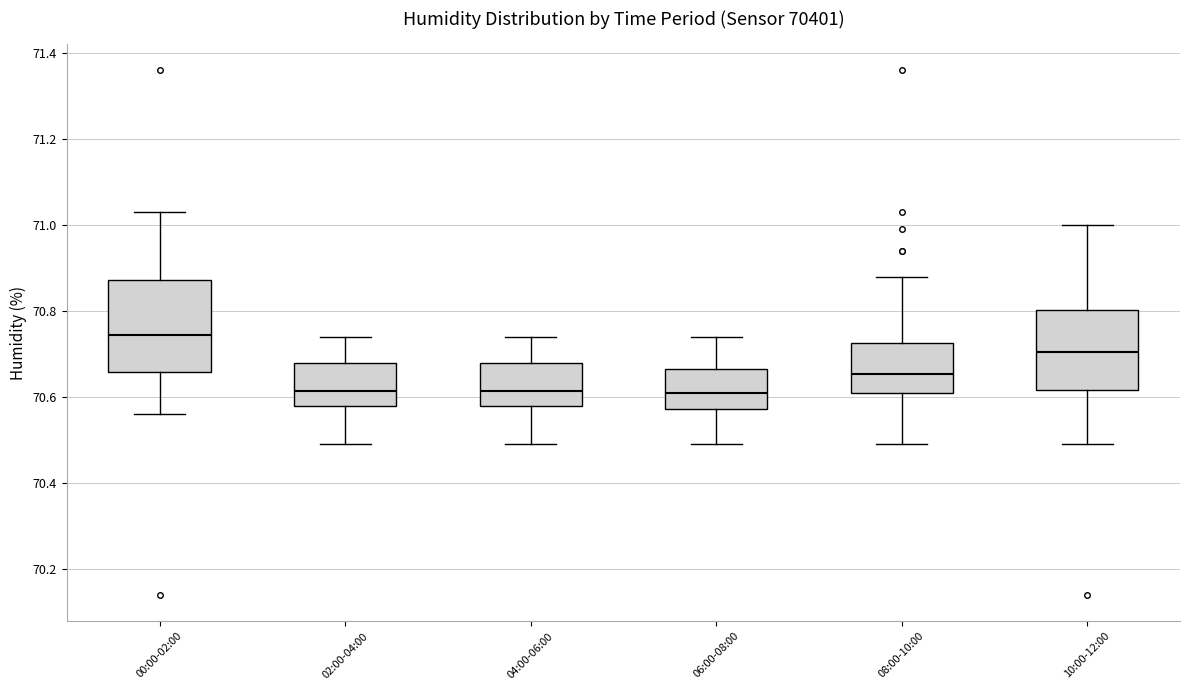

Comparing the boxes themselves (not the whiskers), which one is the tallest?

00:00-02:00